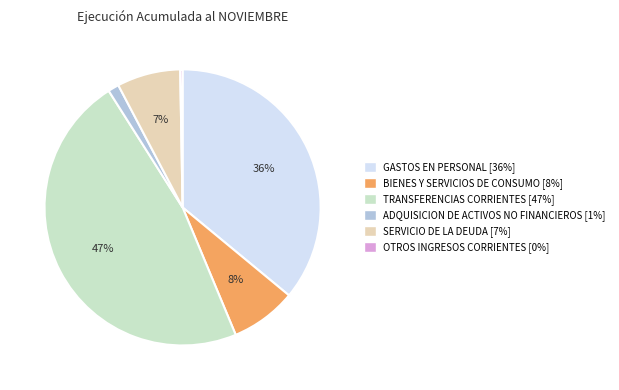

To the nearest percent, what portion does GASTOS EN PERSONAL represent?

36%